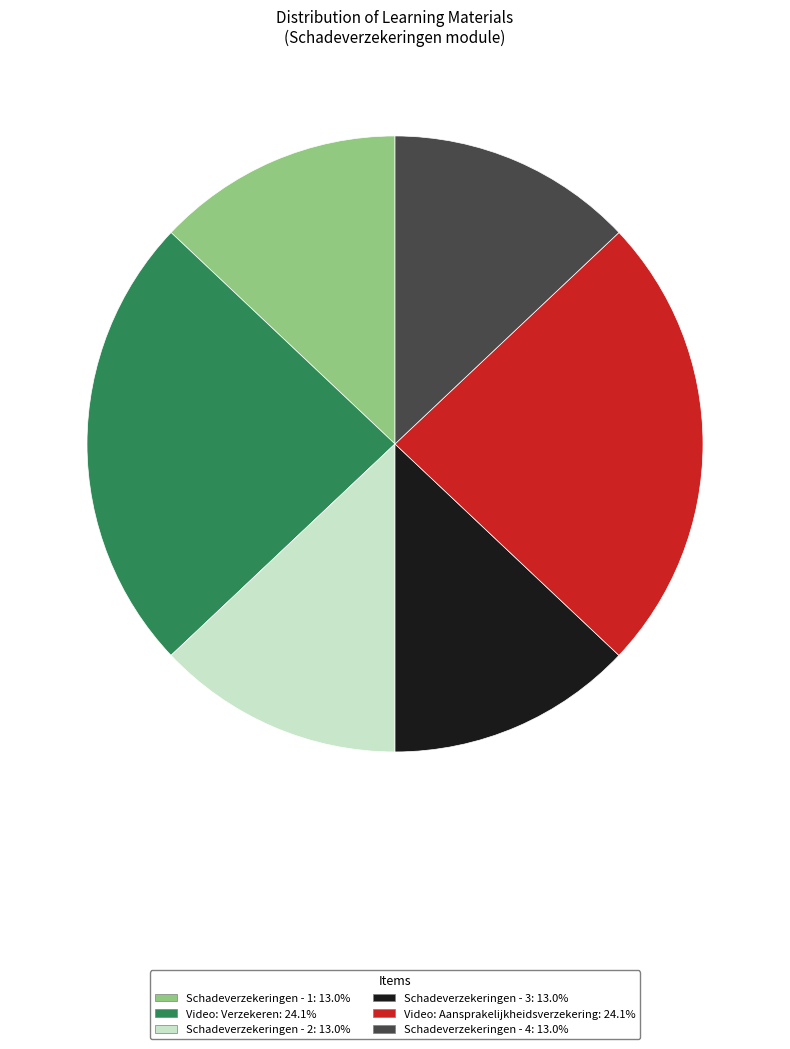

Is Video: Verzekeren the majority of the pie?

No